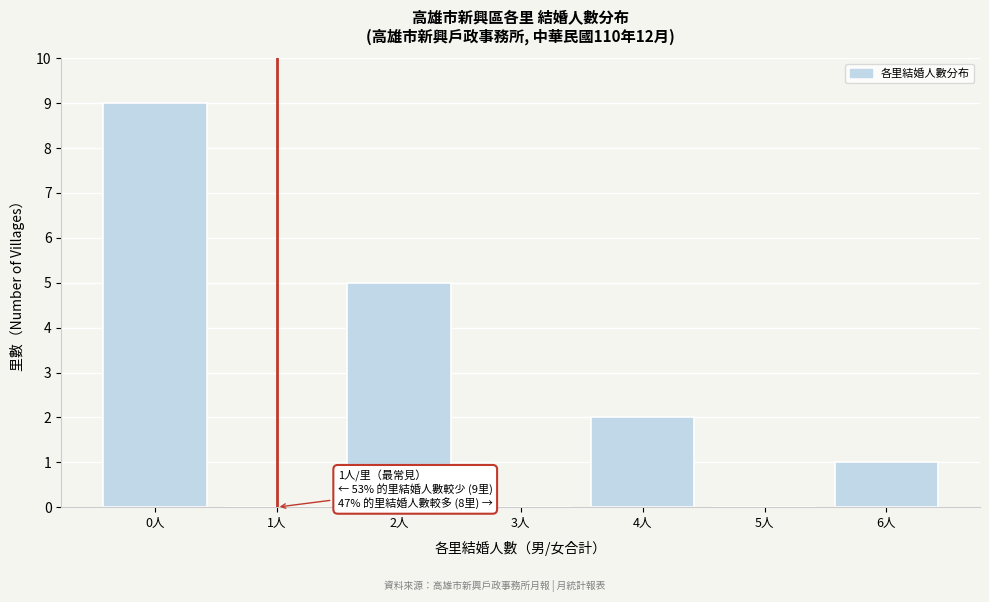

Reading left to right, list all the values displayed in this chart.

0人=9	1人=0	2人=5	3人=0	4人=2	5人=0	6人=1